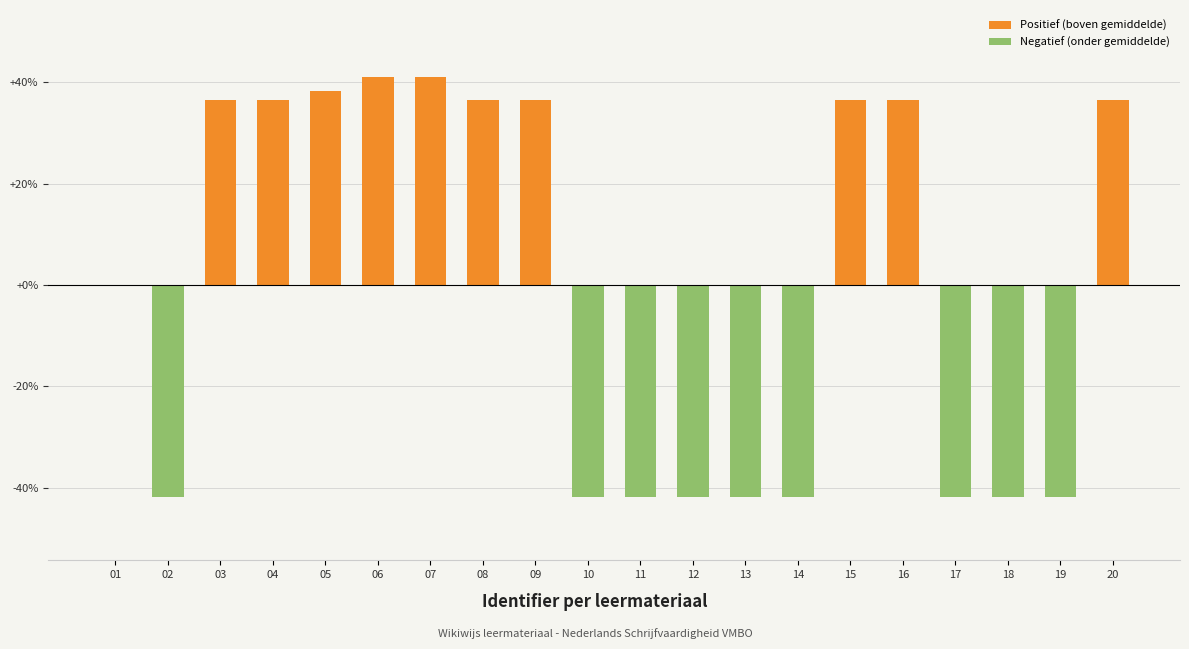

Is it true that the value at 19 is -41.8?

True